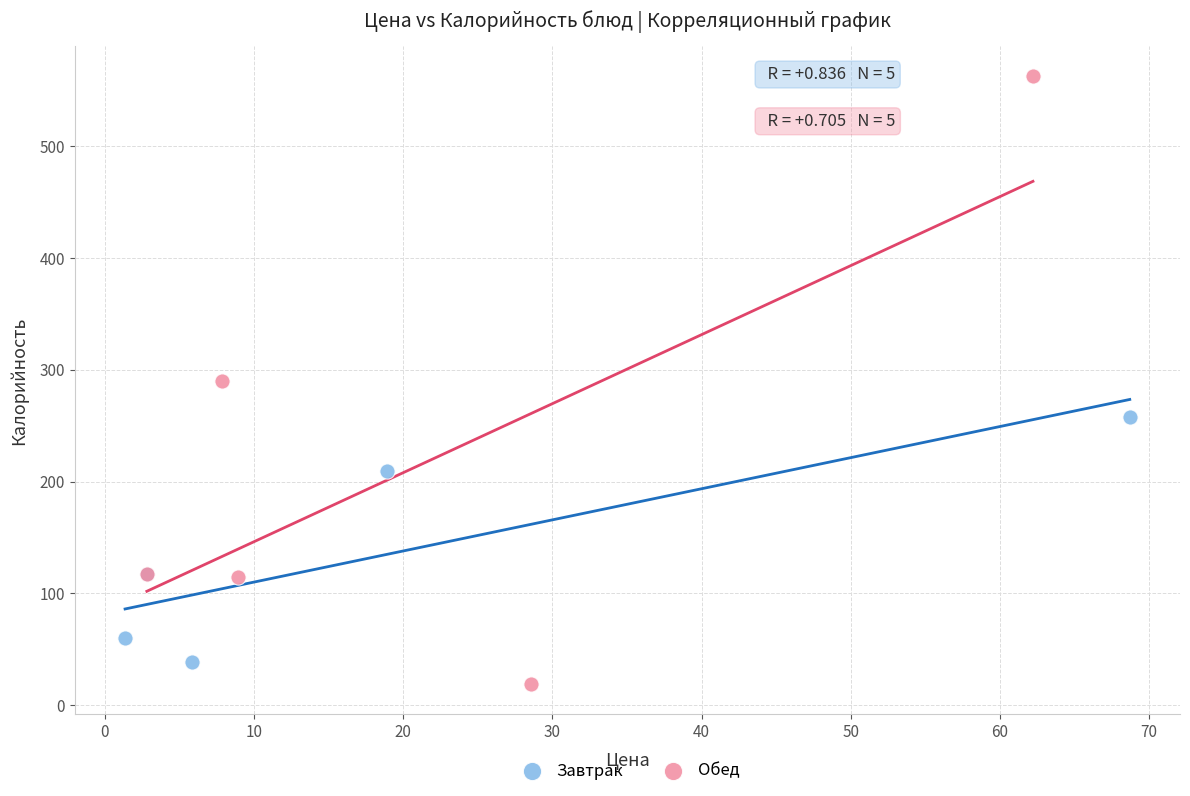

Which series contains the highest Y value?

Обед